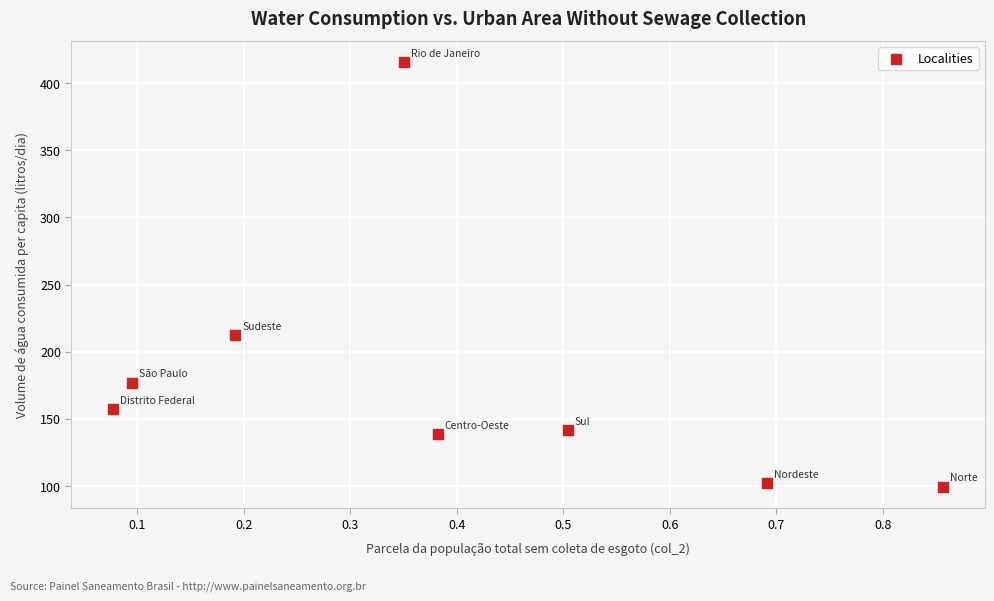

What Y value in the scatter plot is closest to 257?

212.7